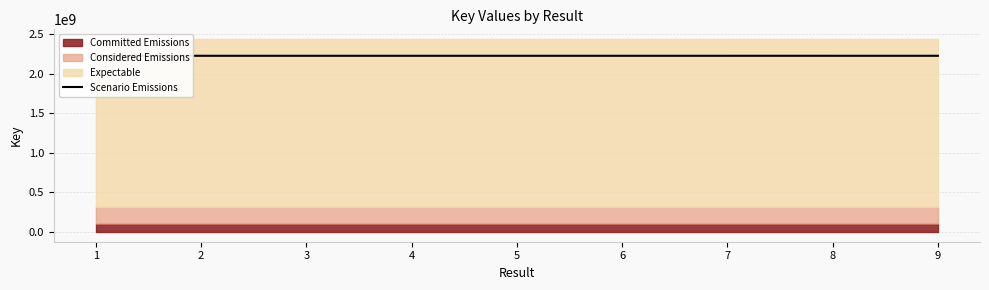

What is the average value?

2223777743.1